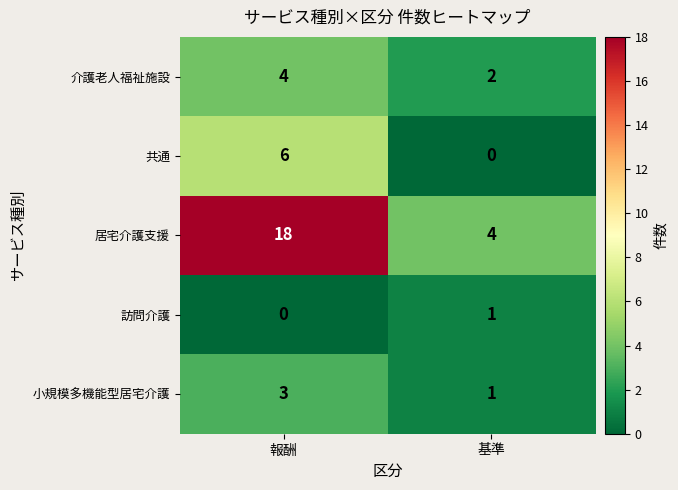

List the series in order of their peak value, lowest first.

訪問介護, 小規模多機能型居宅介護, 介護老人福祉施設, 共通, 居宅介護支援